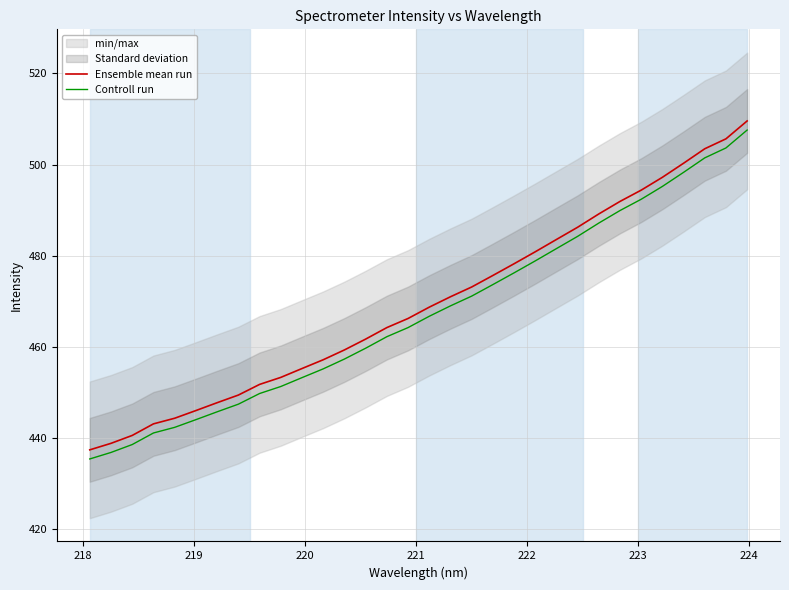

True or false: Ensemble mean run and Controll run intersect in this chart.

False